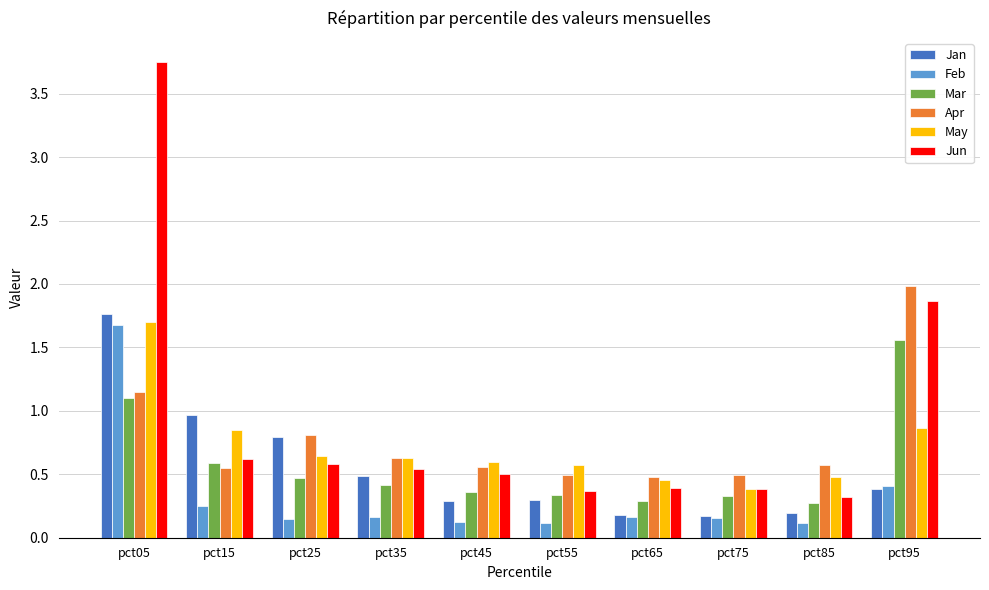

What is the approximate value of Mar at pct75?

0.3